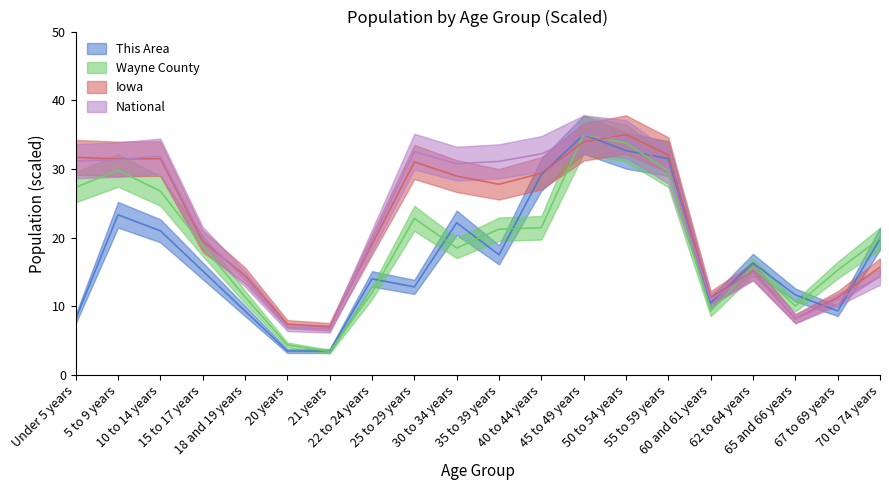

Which category has the lowest value across all series?

21 years